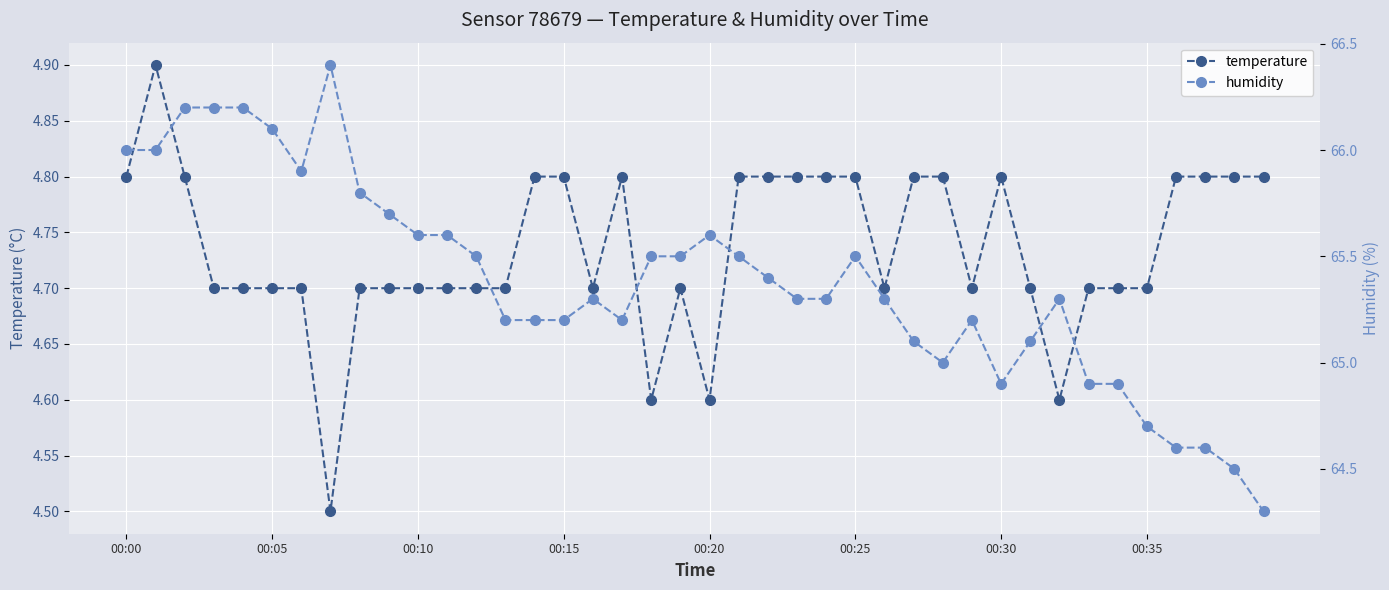

What is the lowest value of the humidity series?

64.3